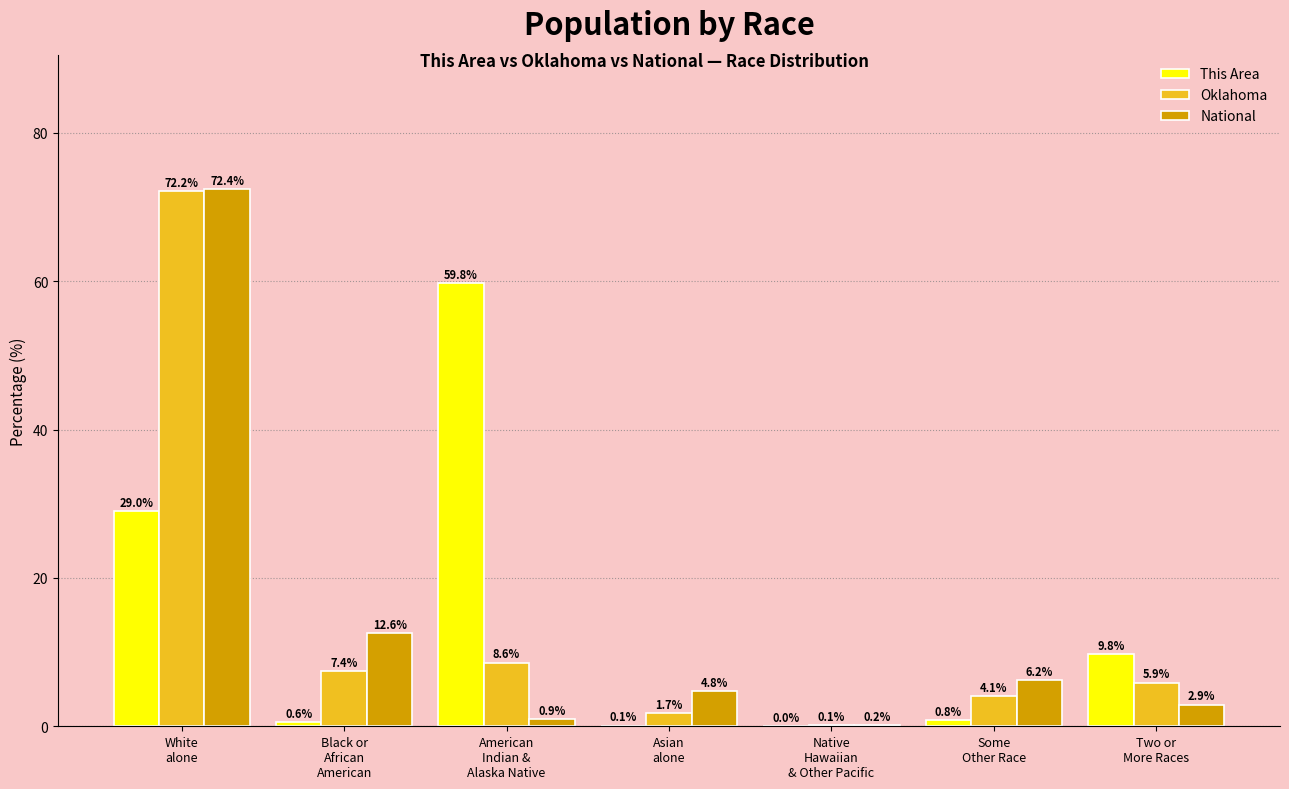

What is the sum of all Oklahoma values?

100.0